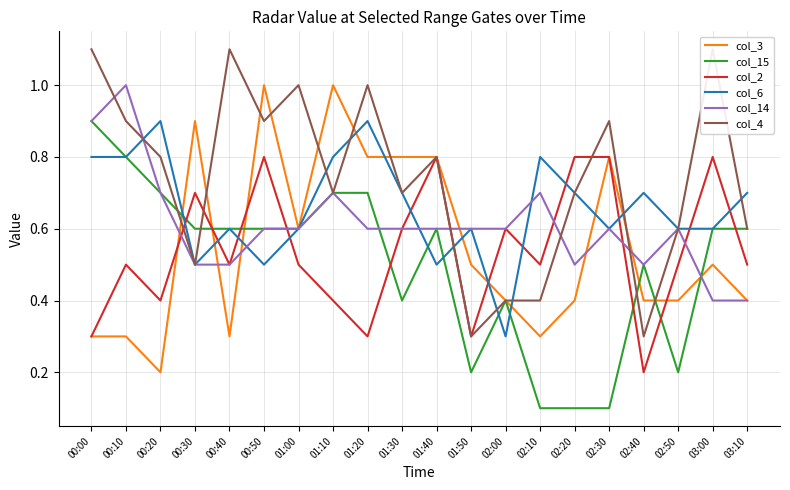

What is the total value across all series at 02:20?

3.2